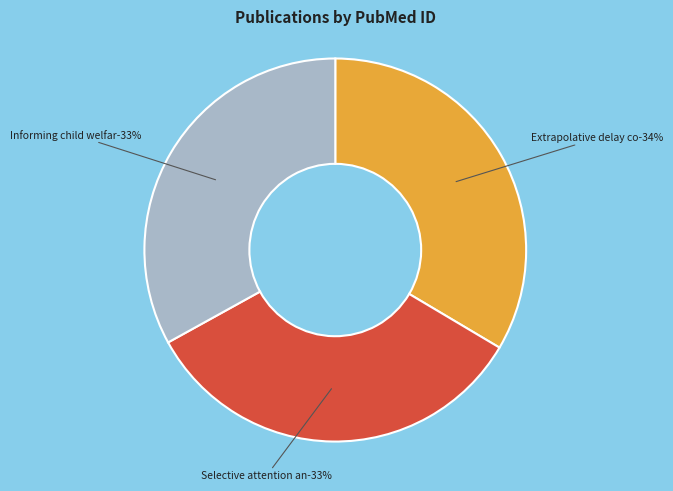

Is it true that Selective attention and control is 22% of the pie?

False